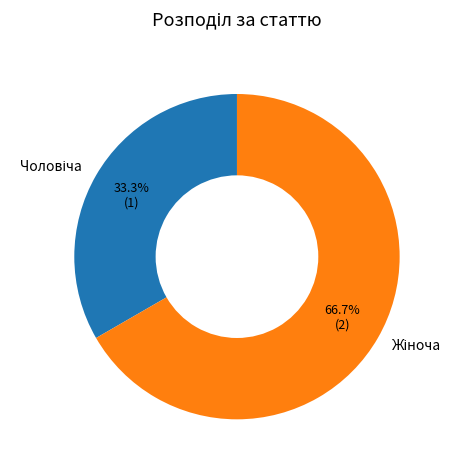

Count the number of slices in the pie.

2